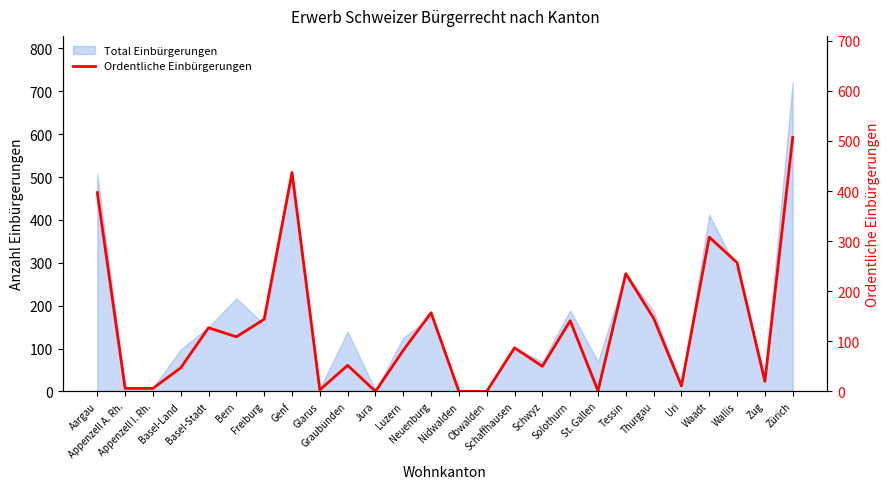

How many data points are above 87?

12